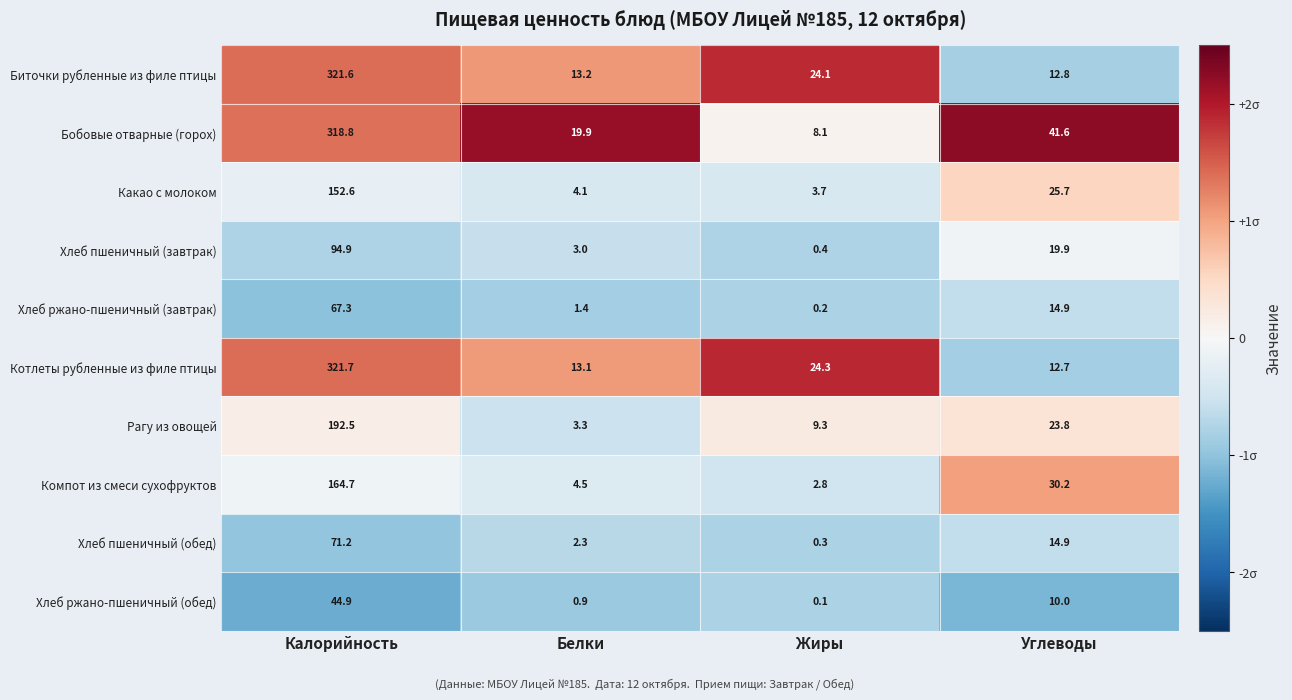

The Хлеб пшеничный (обед) series shows 2.3 at Белки. True or false?

True